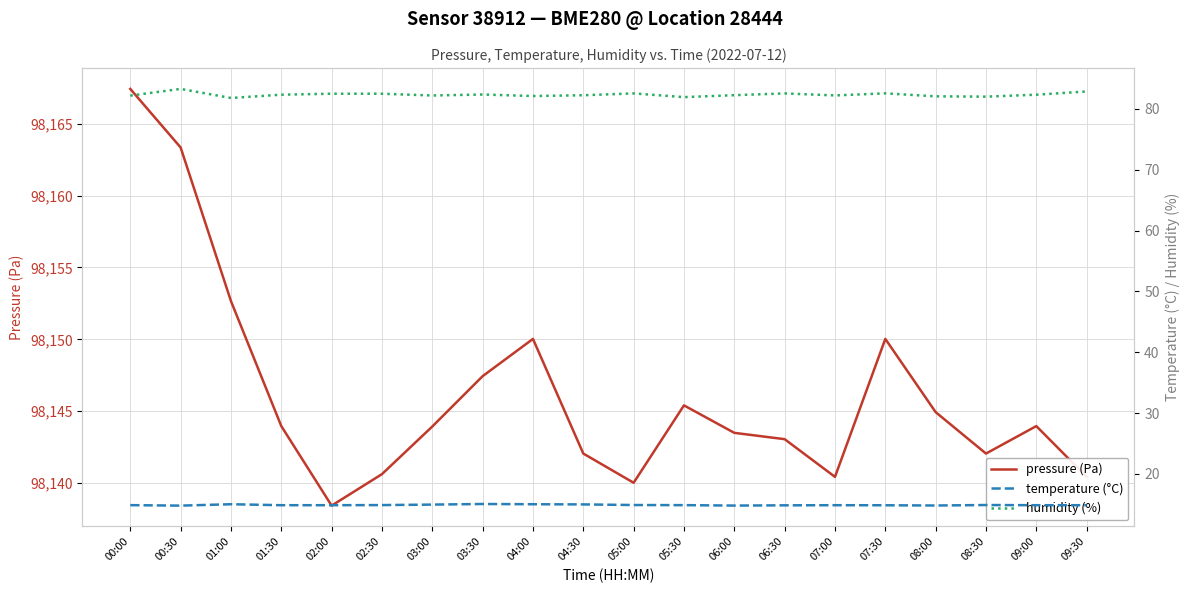

Is this an area chart (filled region under the line)?

No